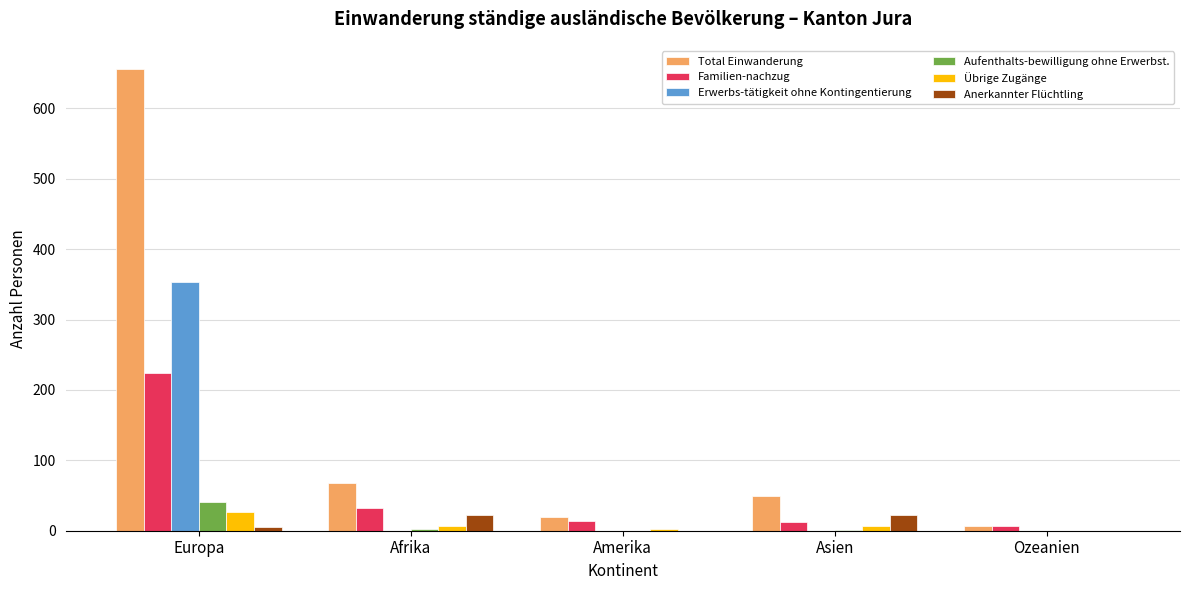

What is the total value across all series at Afrika?

131